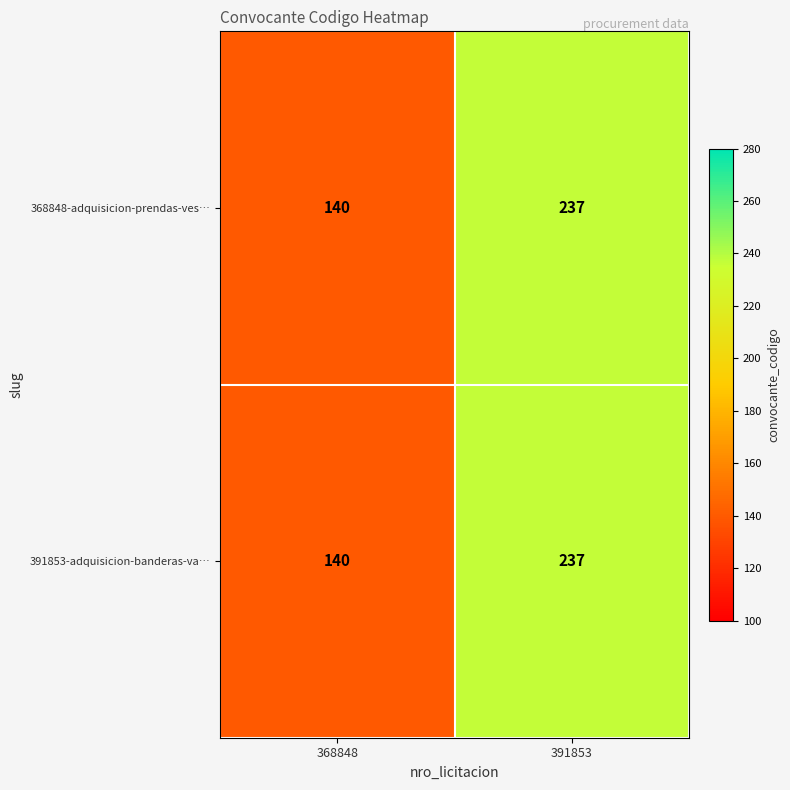

Which label corresponds to the largest value in the chart?

391853